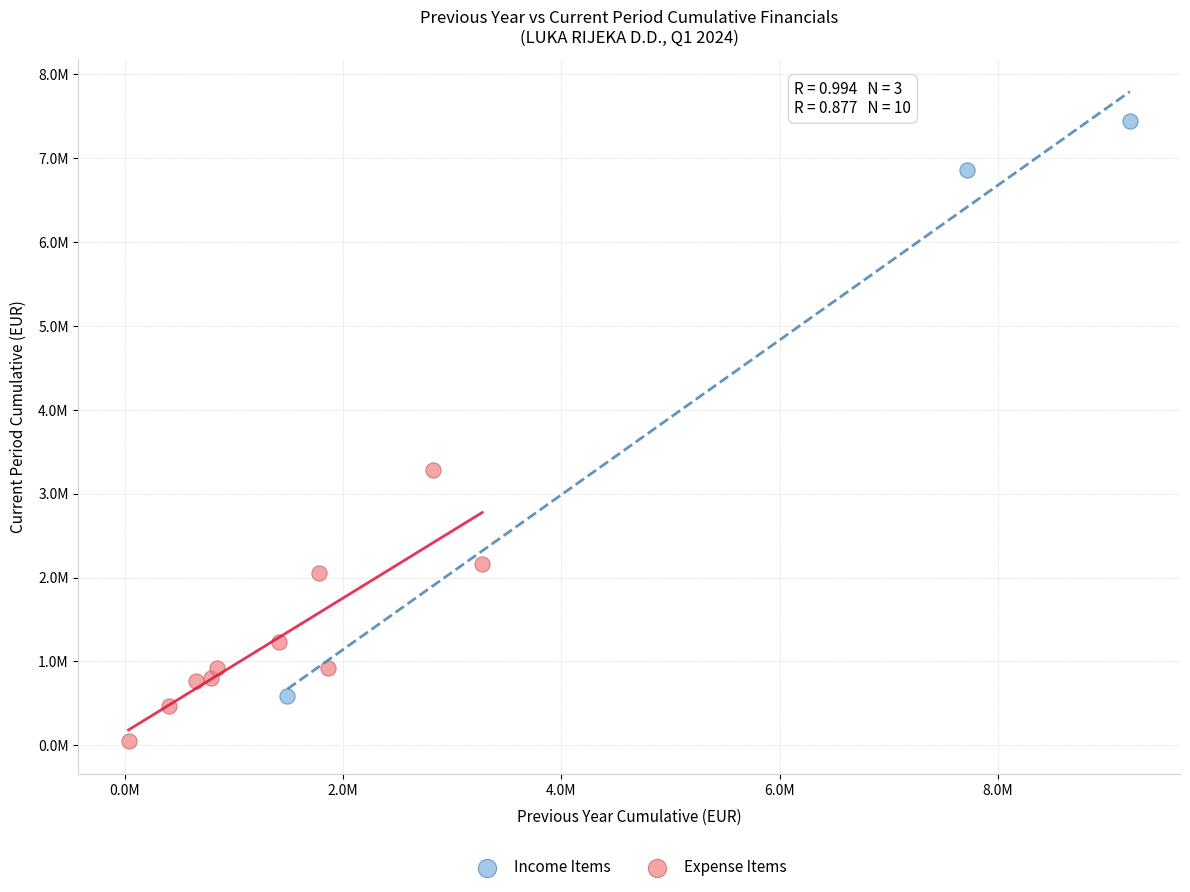

What are all the series names shown in the legend?

Income Items, Expense Items